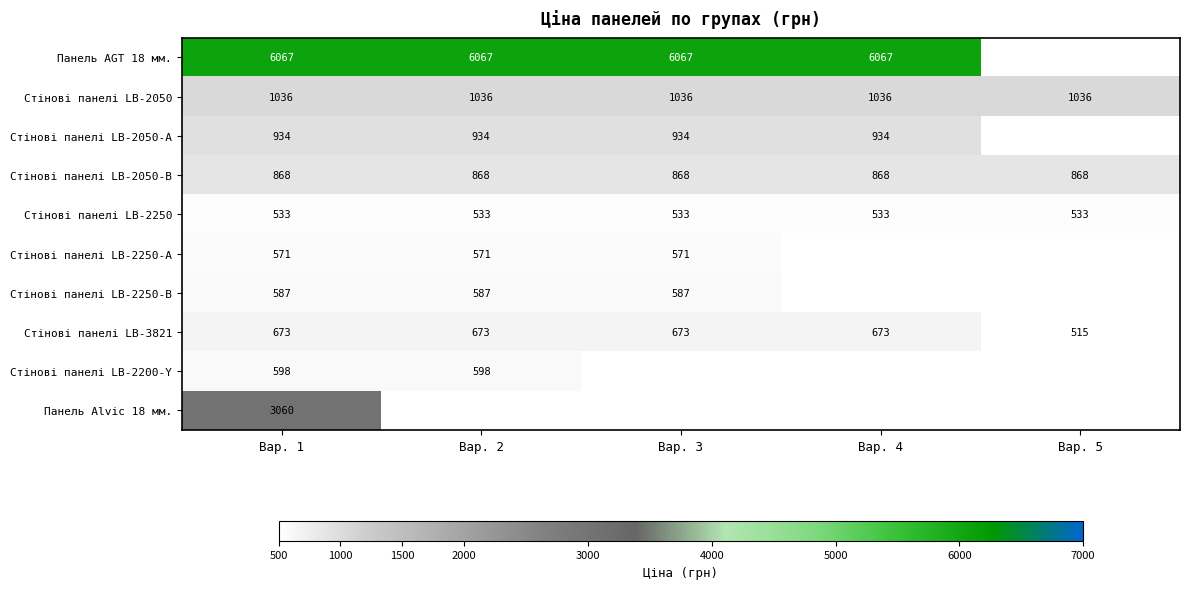

Is the value of Стінові панелі LB-2050 at Вар. 2 greater than the value of Стінові панелі LB-2050-В at Вар. 2?

Yes